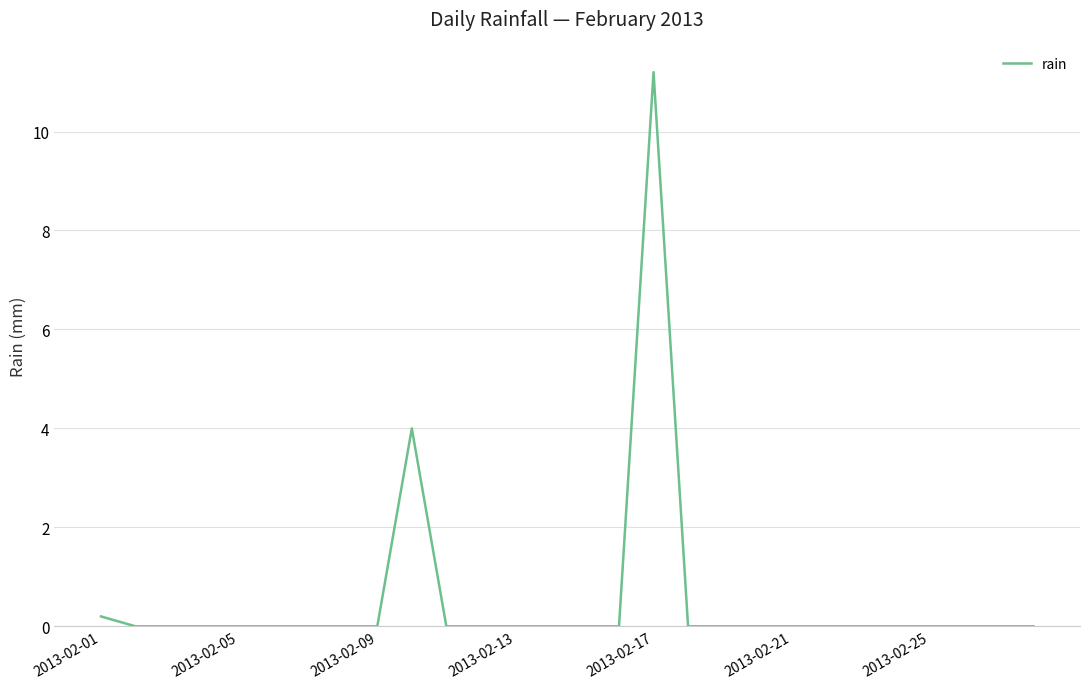

Reading left to right, what are all the values shown in this chart?

0.2	0.0	0.0	0.0	0.0	0.0	0.0	0.0	0.0	4.0	0.0	0.0	0.0	0.0	0.0	0.0	11.2	0.0	0.0	0.0	0.0	0.0	0.0	0.0	0.0	0.0	0.0	0.0